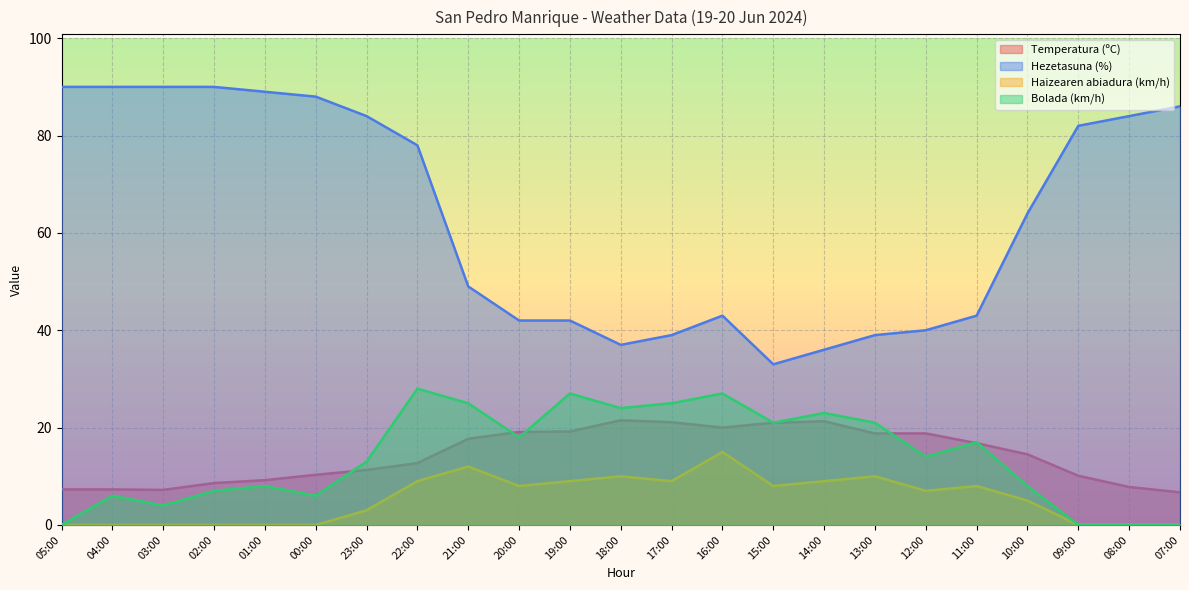

How many interior local valleys does the Haizearen abiadura (km/h) series have?

4